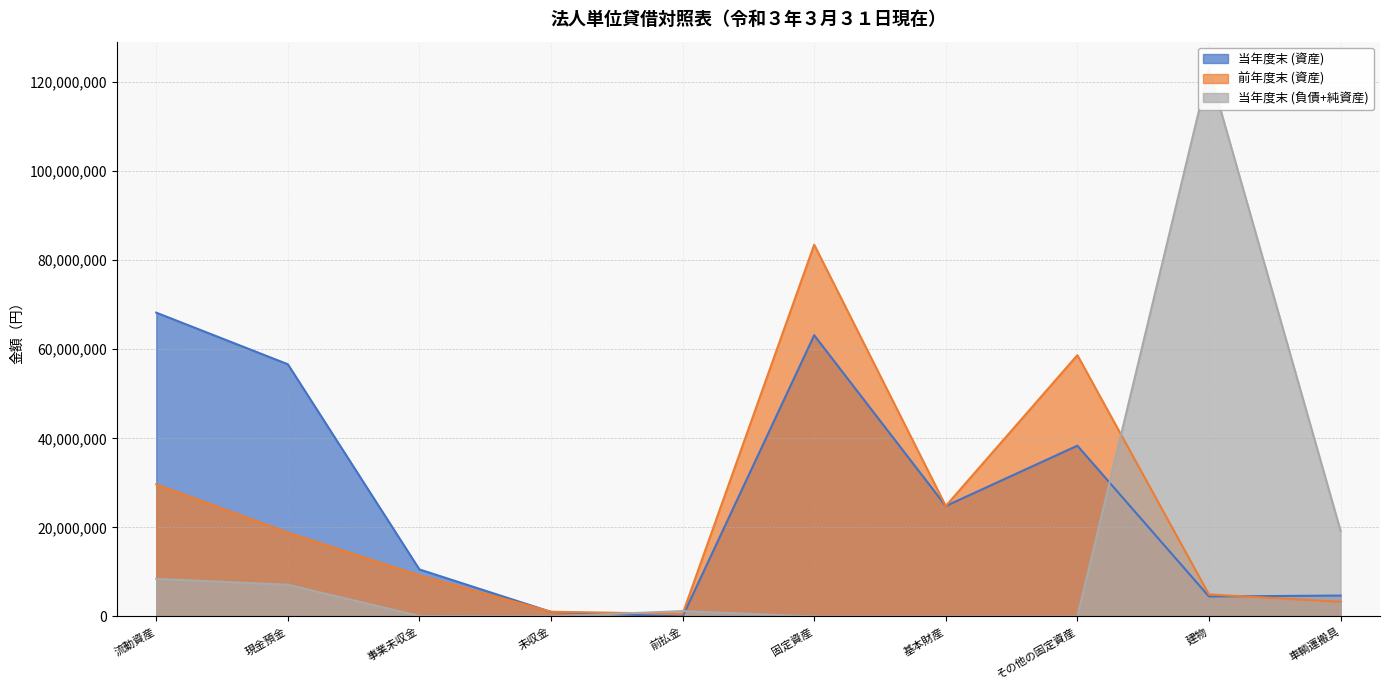

After their last crossing, which series has the higher values: 前年度末 (資産) or 当年度末 (資産)?

当年度末 (資産)